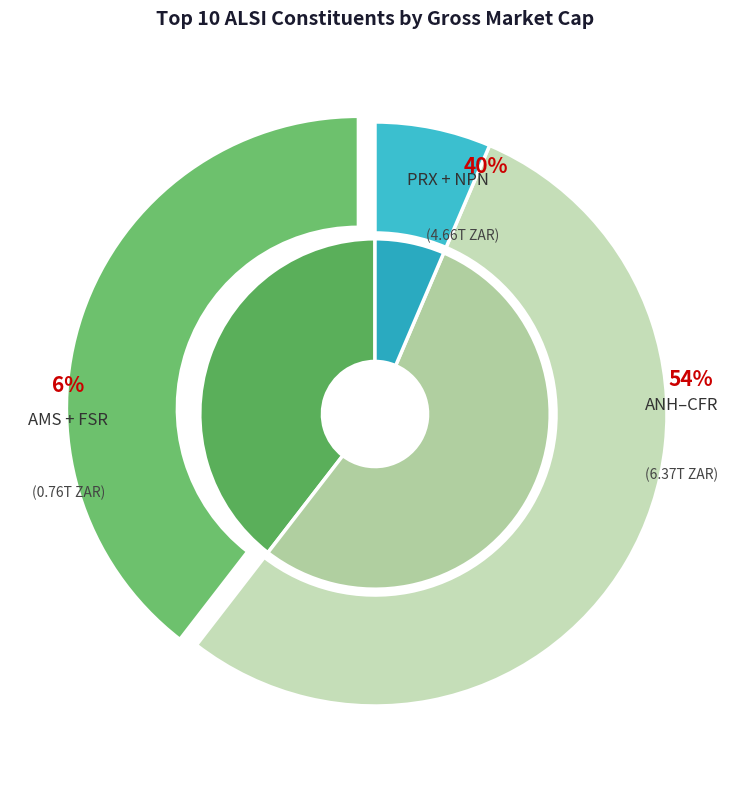

Does PRX account for over 50% of the chart?

No